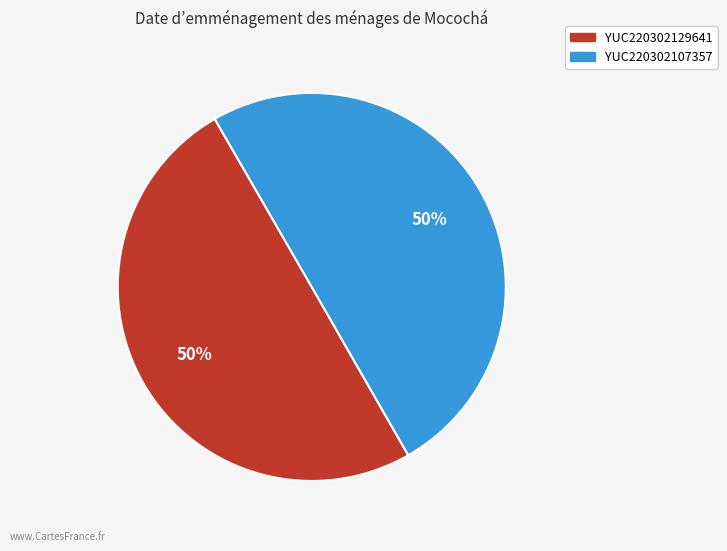

Do YUC220302107357 and YUC220302129641 together represent more than half of the pie?

Yes